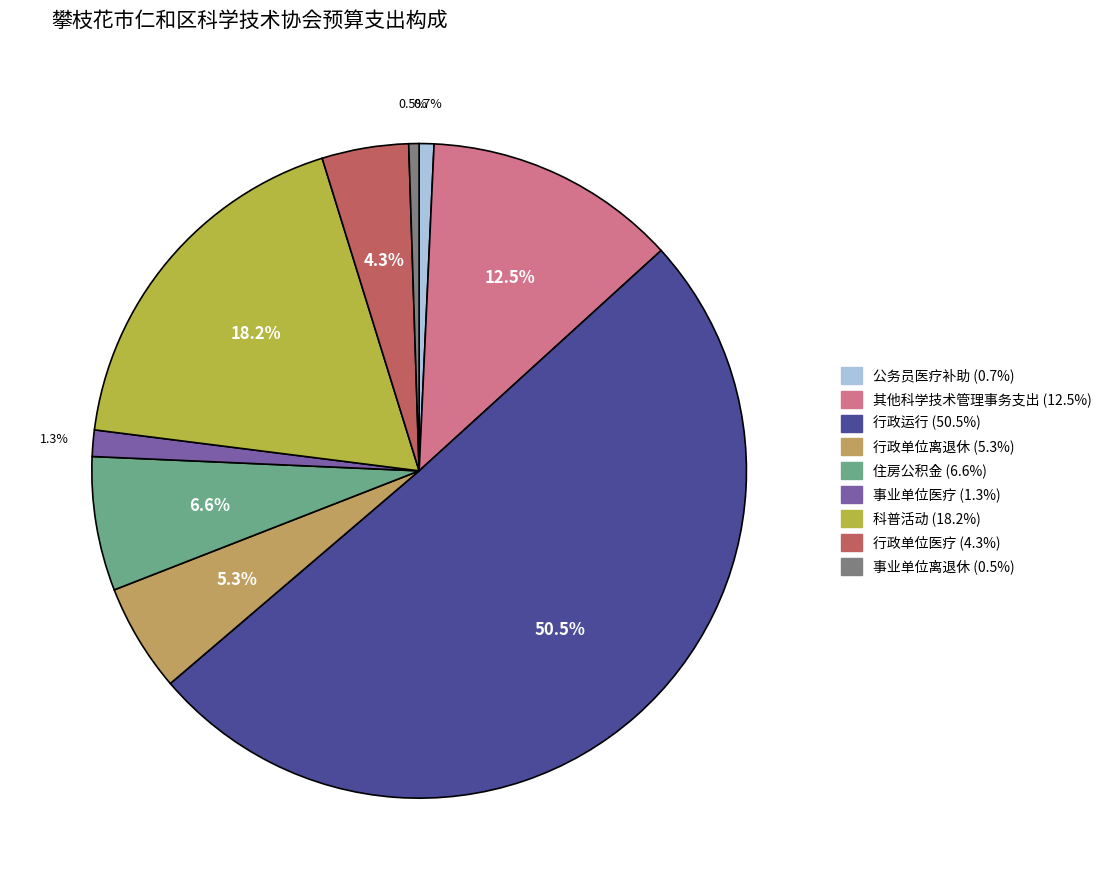

Count the number of slices in the pie.

9